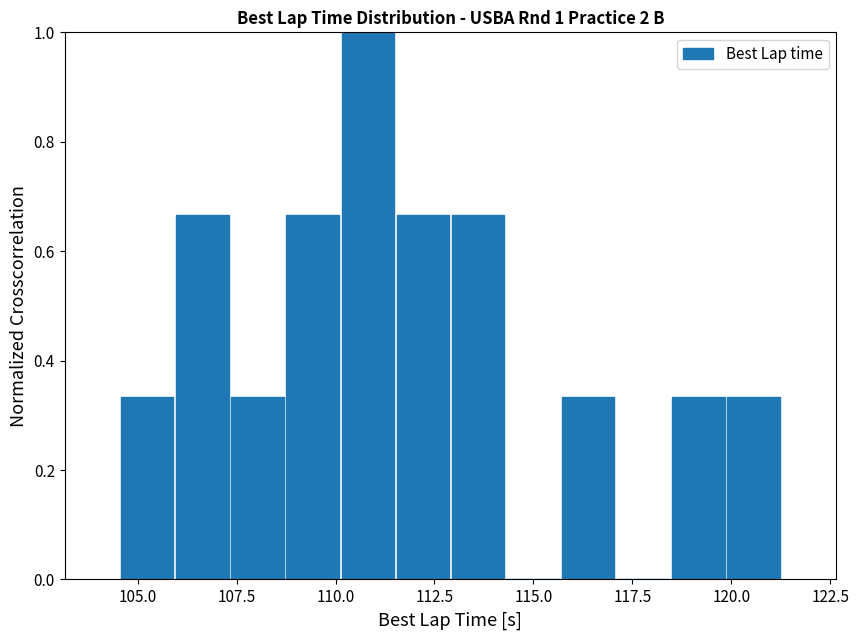

Read against the x-axis, roughly where is the centre of the tallest bar?

111.0